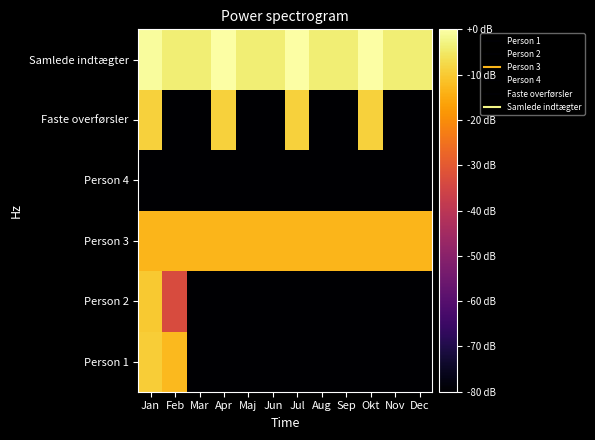

Reading left to right, list all the values displayed in this chart.

Person 1: Jan=-9.7	Feb=-12.6	Mar=-116.9	Apr=-116.9	Maj=-116.9	Jun=-116.9	Jul=-116.9	Aug=-116.9	Sep=-116.9	Okt=-116.9	Nov=-116.9	Dec=-116.9
Person 2: Jan=-10.1	Feb=-33.4	Mar=-116.9	Apr=-116.9	Maj=-116.9	Jun=-116.9	Jul=-116.9	Aug=-116.9	Sep=-116.9	Okt=-116.9	Nov=-116.9	Dec=-116.9
Person 3: Jan=-13.4	Feb=-13.4	Mar=-13.4	Apr=-13.4	Maj=-13.4	Jun=-13.4	Jul=-13.4	Aug=-13.4	Sep=-13.4	Okt=-13.4	Nov=-13.4	Dec=-13.4
Person 4: Jan=-116.9	Feb=-116.9	Mar=-116.9	Apr=-116.9	Maj=-116.9	Jun=-116.9	Jul=-116.9	Aug=-116.9	Sep=-116.9	Okt=-116.9	Nov=-116.9	Dec=-116.9
Faste overførsler: Jan=-8.9	Feb=-116.9	Mar=-116.9	Apr=-8.9	Maj=-116.9	Jun=-116.9	Jul=-8.9	Aug=-116.9	Sep=-116.9	Okt=-8.9	Nov=-116.9	Dec=-116.9
Samlede indtægter: Jan=-0.6	Feb=-3.8	Mar=-3.8	Apr=0.0	Maj=-3.8	Jun=-3.8	Jul=0.0	Aug=-3.8	Sep=-3.8	Okt=0.0	Nov=-3.8	Dec=-3.8